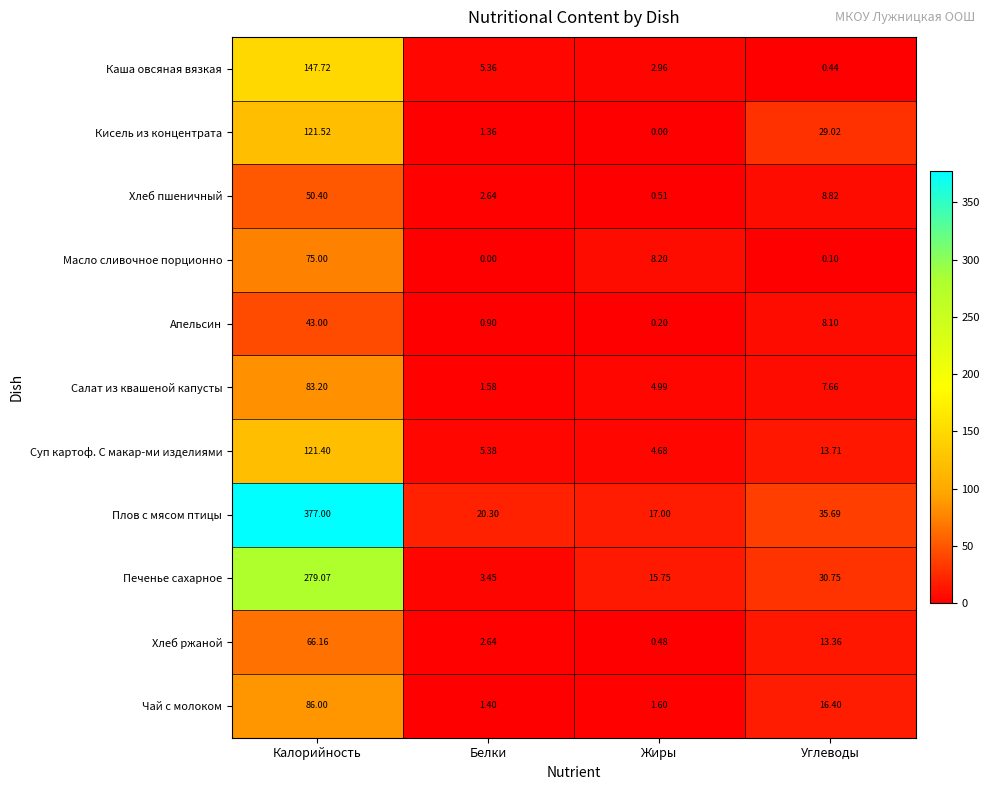

Between Белки and Углеводы, which series saw the biggest shift?

Кисель из концентрата